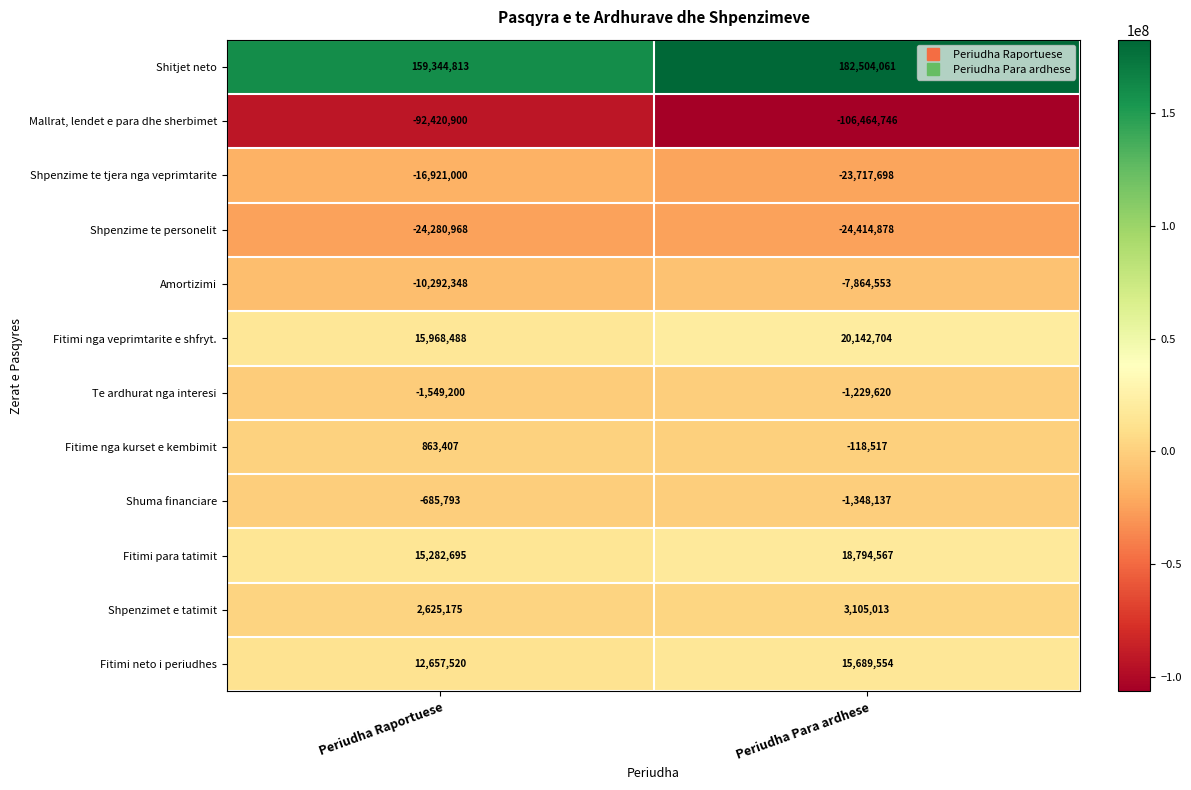

Which category has the highest value across all series?

Periudha Para ardhese